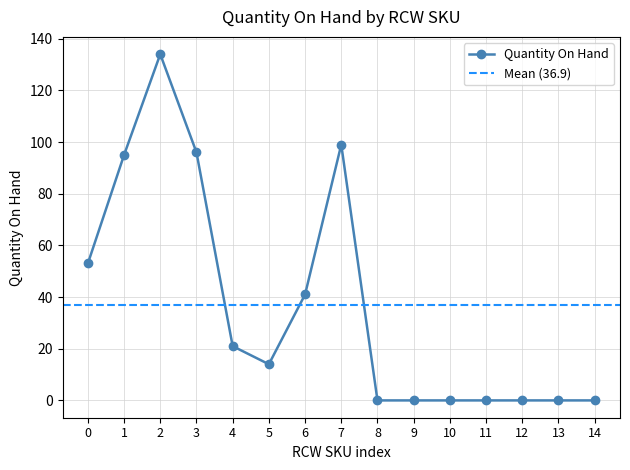

True or false: Quantity On Hand has a value of 41 at 6.

True